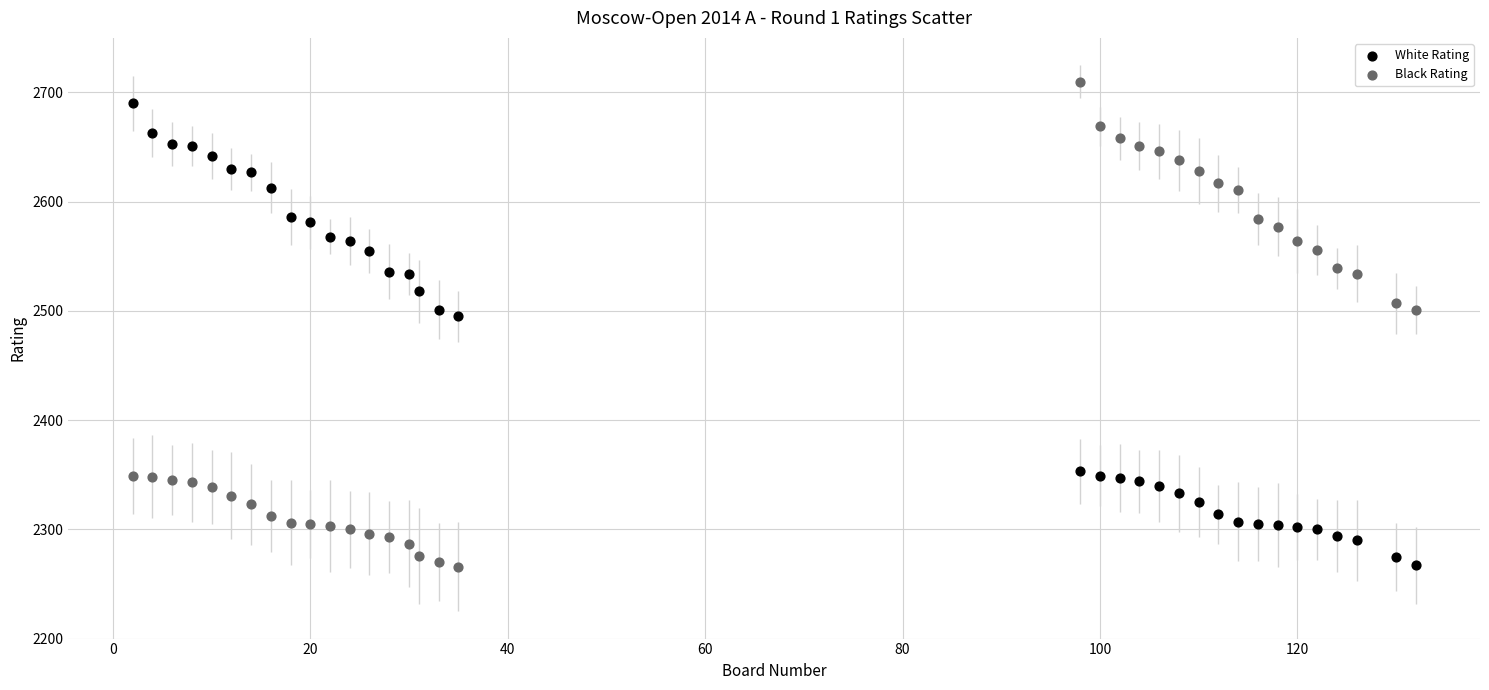

In the Black Rating series, what Y value is closest to 2488?

2501